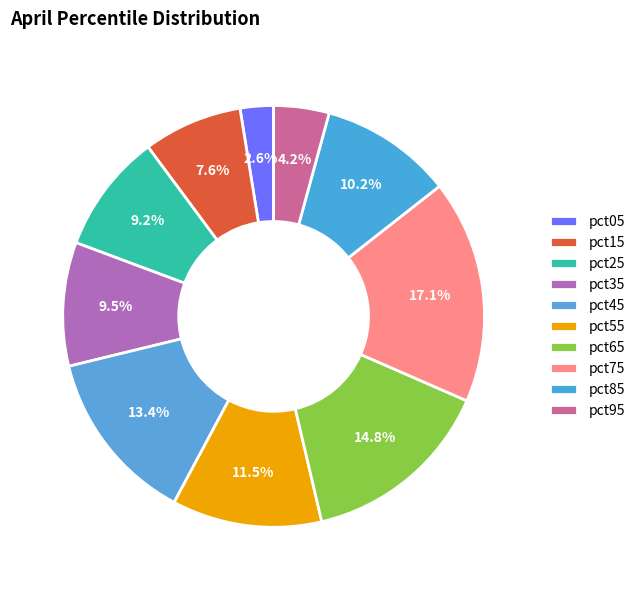

What is the total percentage of pct85 and pct25?

19.3%